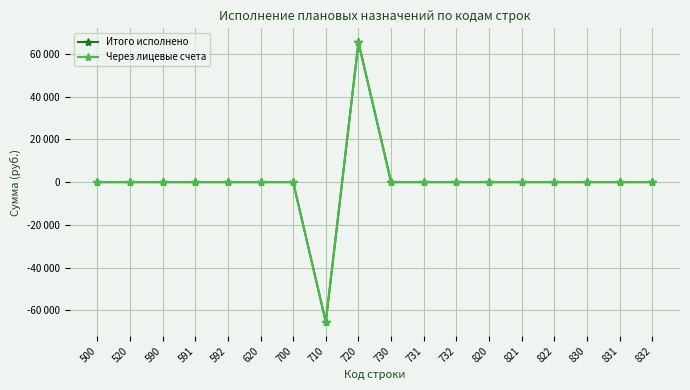

Does the chart have visible grid lines?

Yes